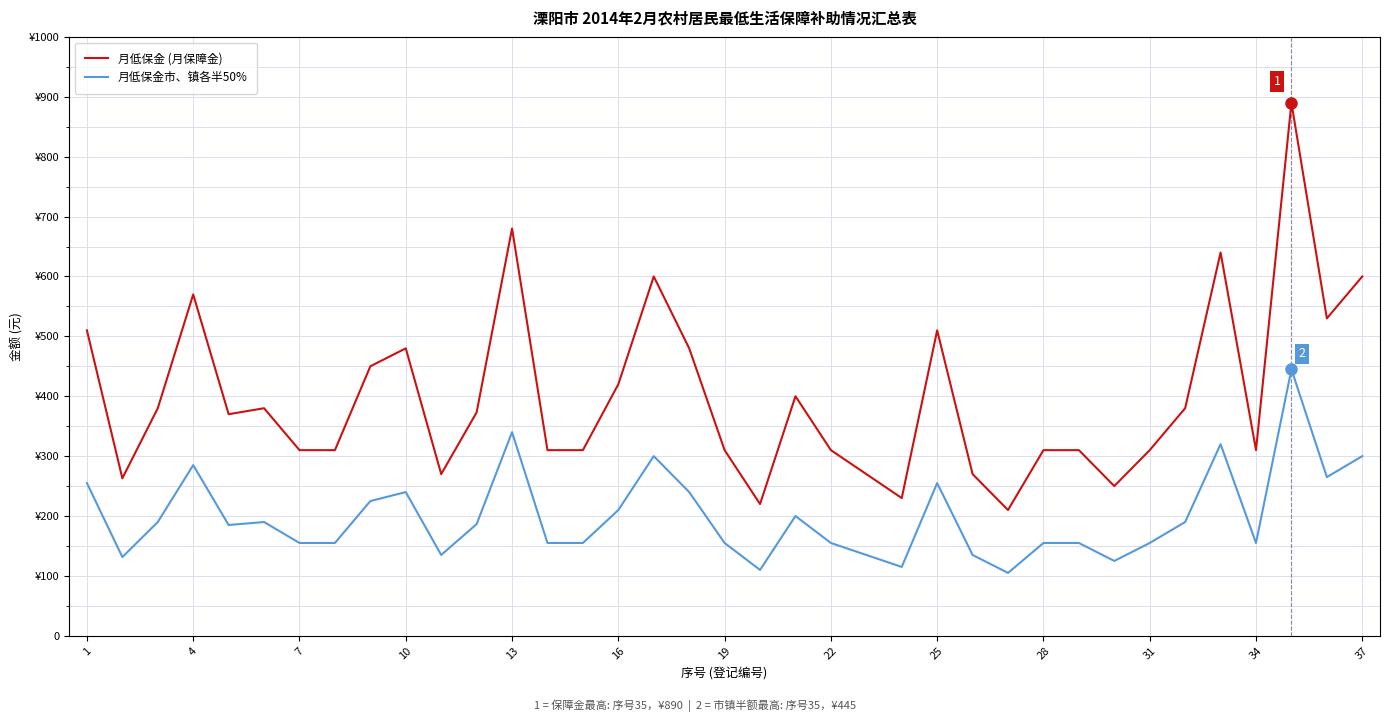

List the series in order of their peak value, lowest first.

月低保金市、镇各半50%, 月低保金 (月保障金)